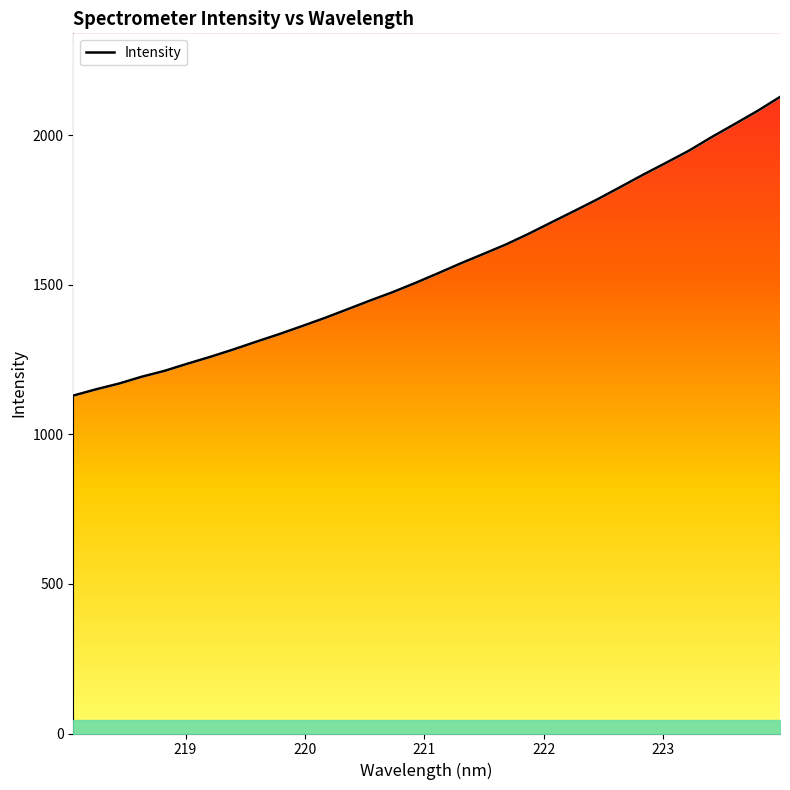

What is the change in value from 220.5444 to 222.8355?

+421.3